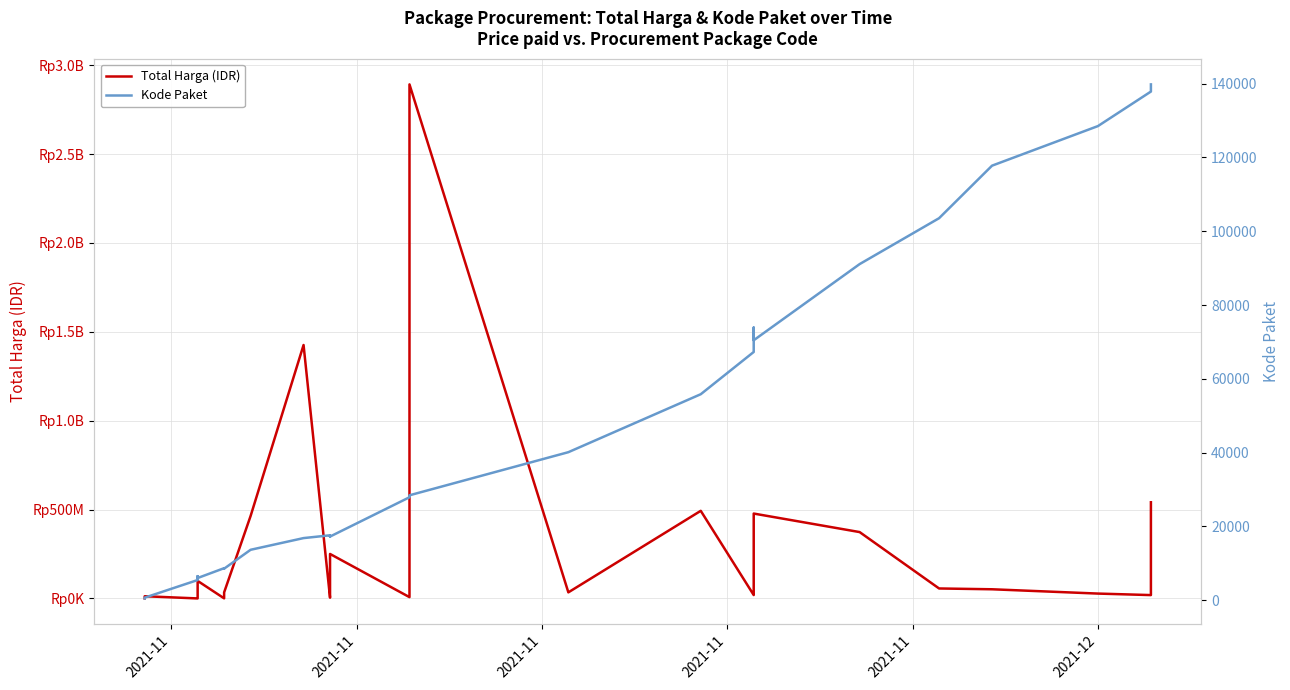

List the series in order of their overall mean, highest first.

Total Harga (IDR), Kode Paket